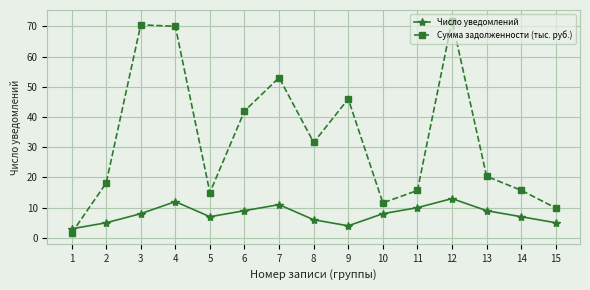

How many lines are shown in the chart?

2